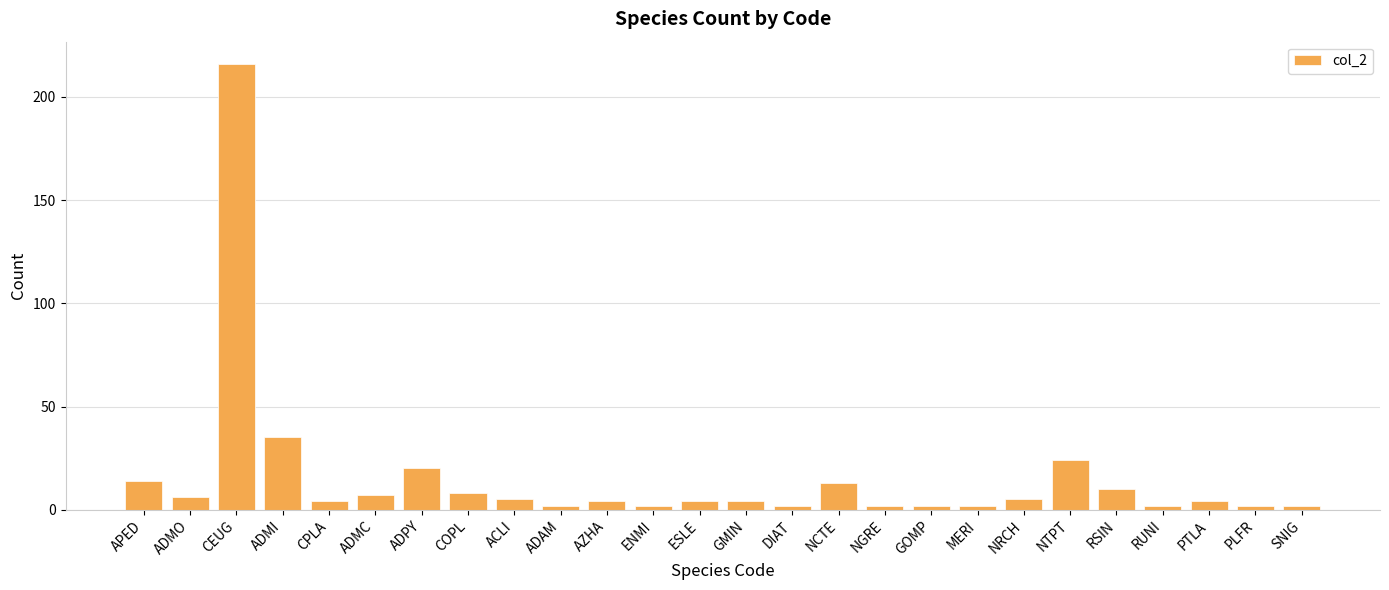

Where is the data nearest to the value 109?

ADMI